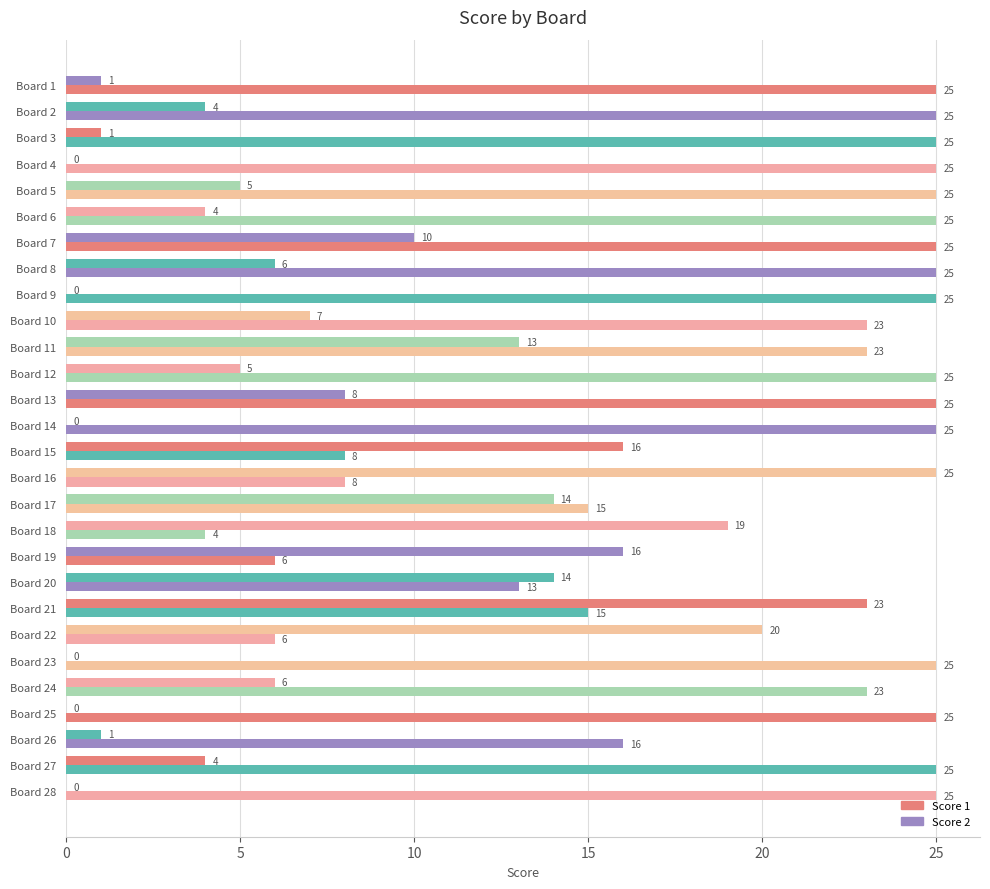

Reading right to left, what are all the values shown in this chart?

Score 1: 25	25	16	25	23	25	6	15	13	6	4	15	8	8	25	25	25	23	23	25	25	25	25	25	25	25	25	25
Score 2: 0	4	1	0	6	0	20	23	14	16	19	14	25	16	0	8	5	13	7	0	6	10	4	5	0	1	4	1